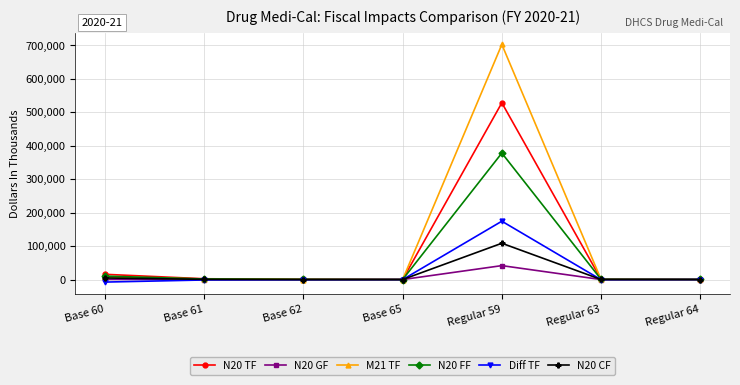

Which category has the highest value across all series?

Regular 59